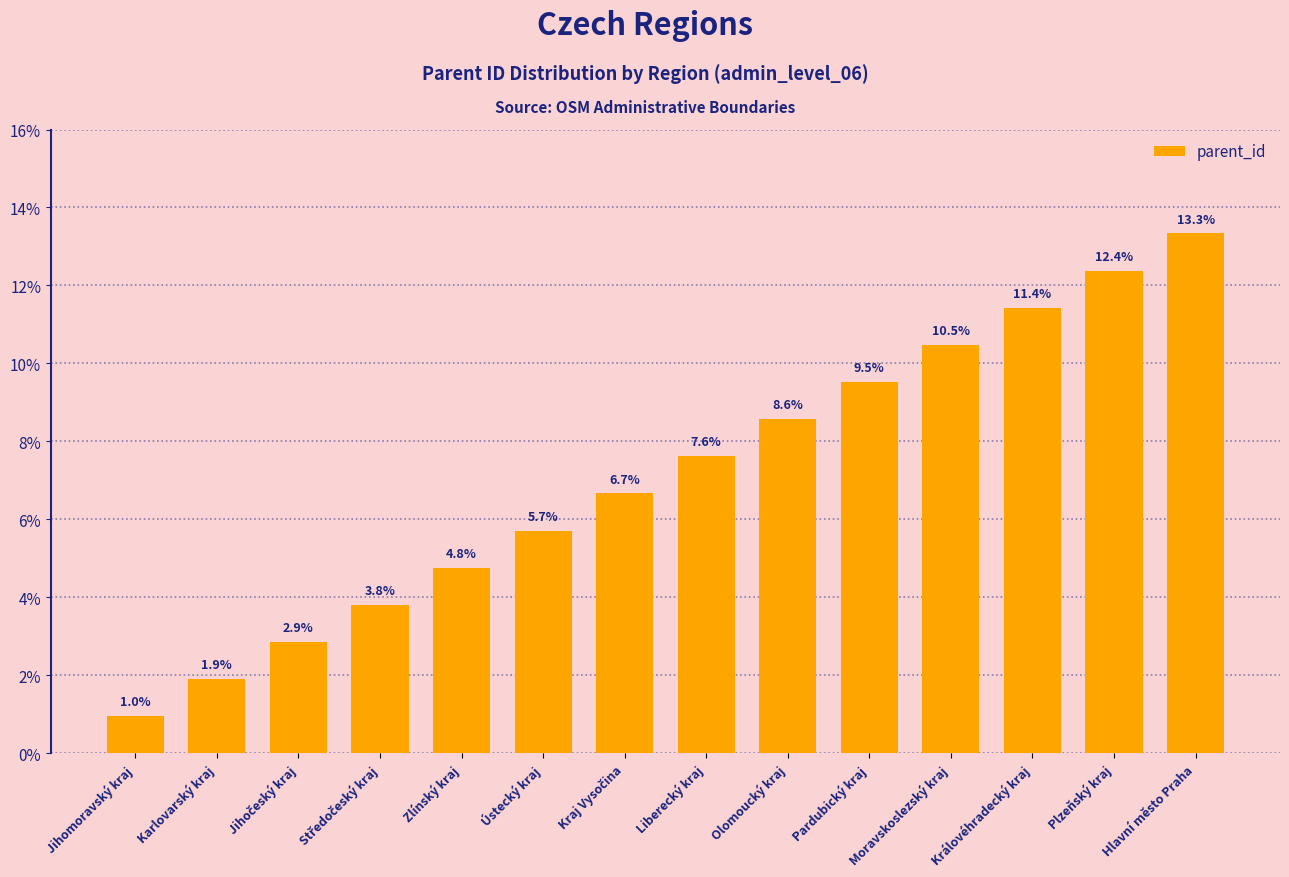

What is the label of the 1st bar from the left?

Jihomoravský kraj